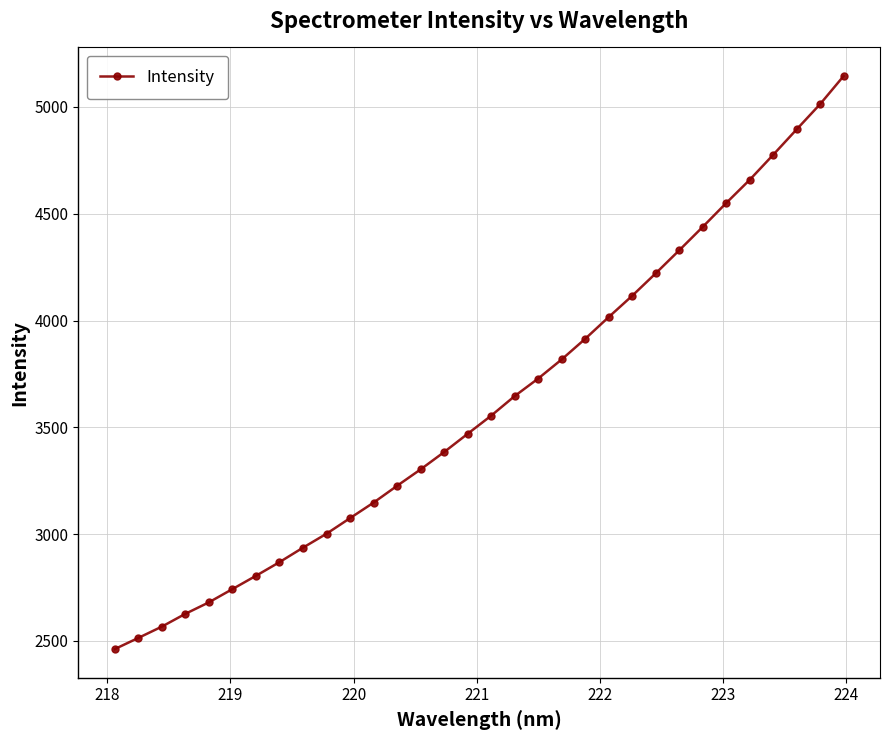

What is the difference between the maximum and minimum values?

2683.1